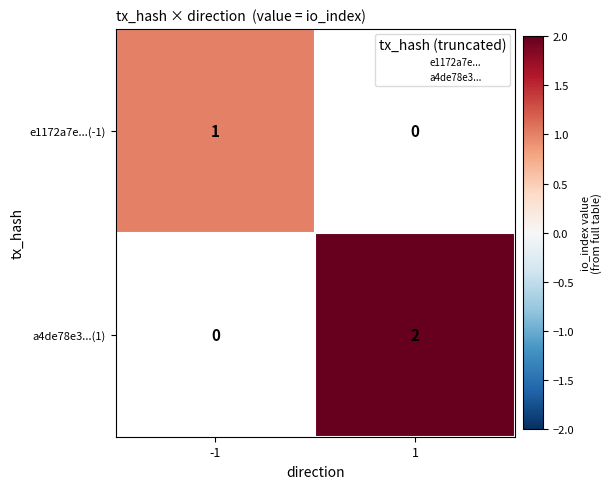

The value of a4de78e3...(1) at 1 is 0.4. True or false?

False